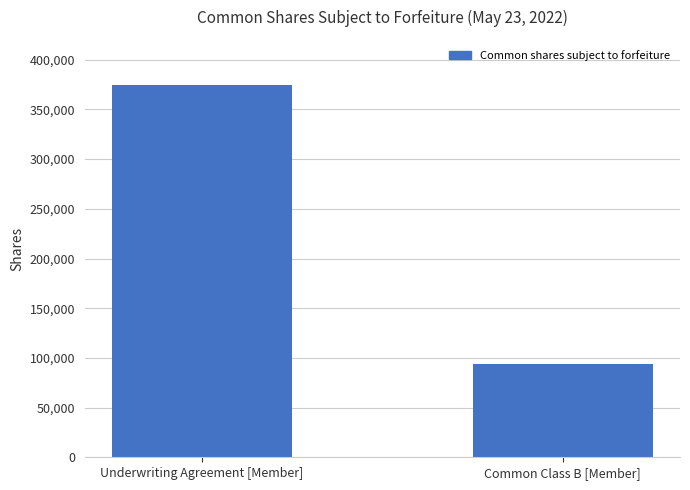

What is the sum of all values?

468750